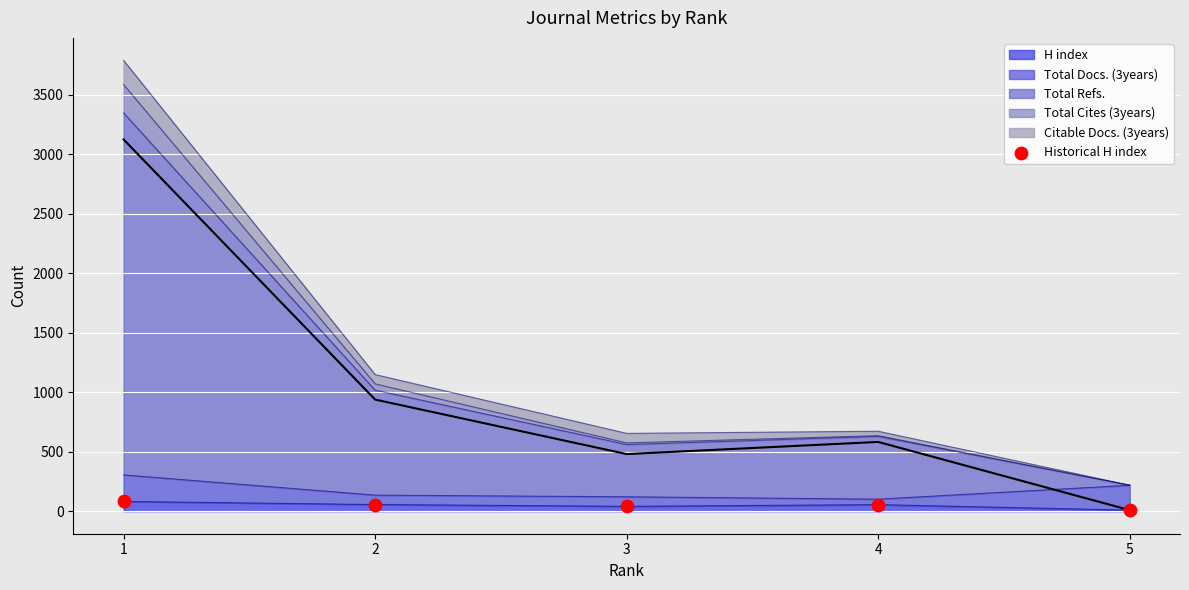

Between 3 and 1, which is larger?

1